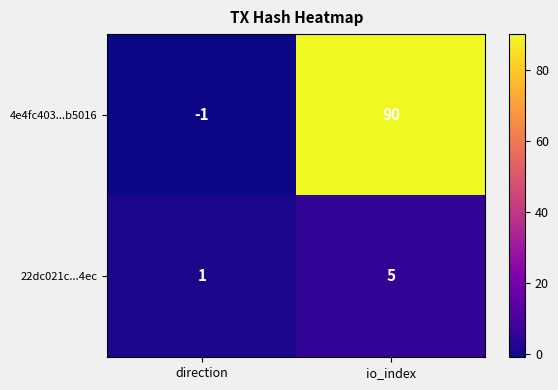

At how many categories does at least one series exceed 74?

1